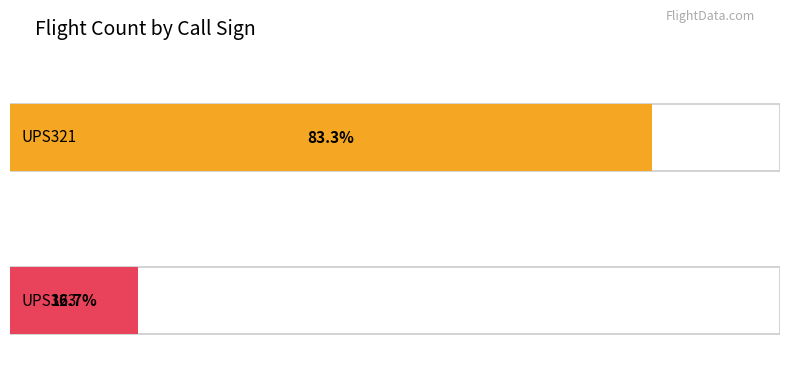

Read the value at UPS323.

2